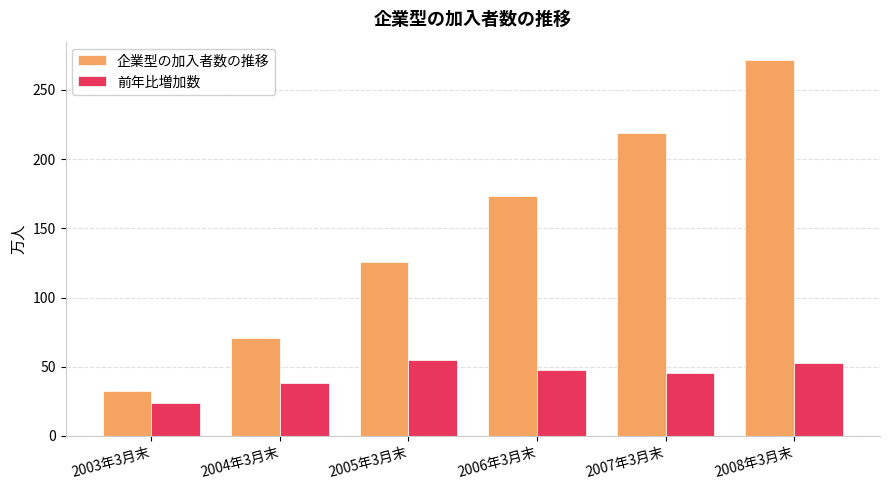

Which series changed the most between 2003年3月末 and 2008年3月末?

企業型の加入者数の推移